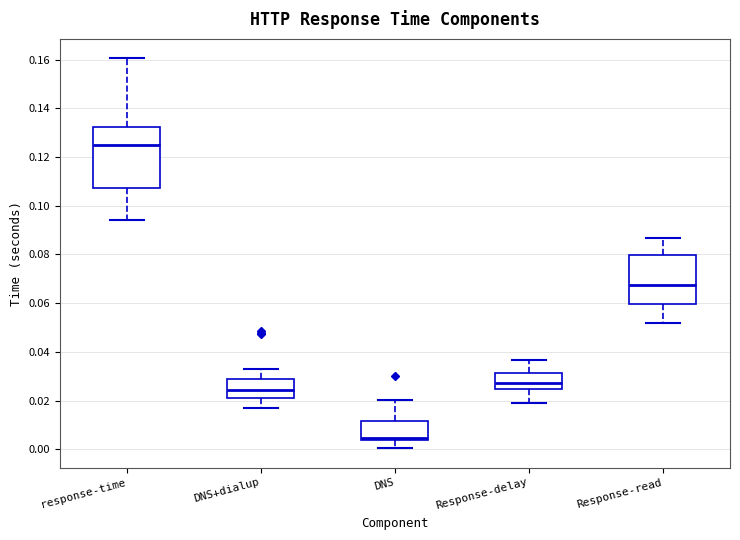

Comparing the boxes themselves (not the whiskers), which one is the tallest?

response-time